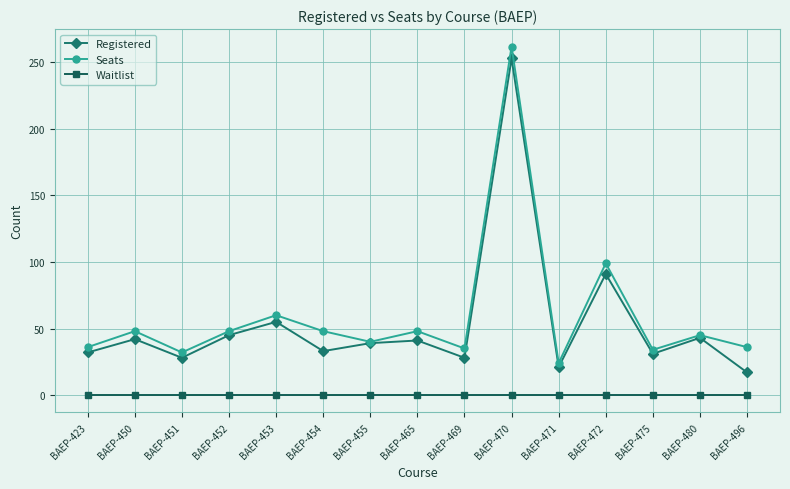

What is the value of the Seats point at the 13th from the left?

34